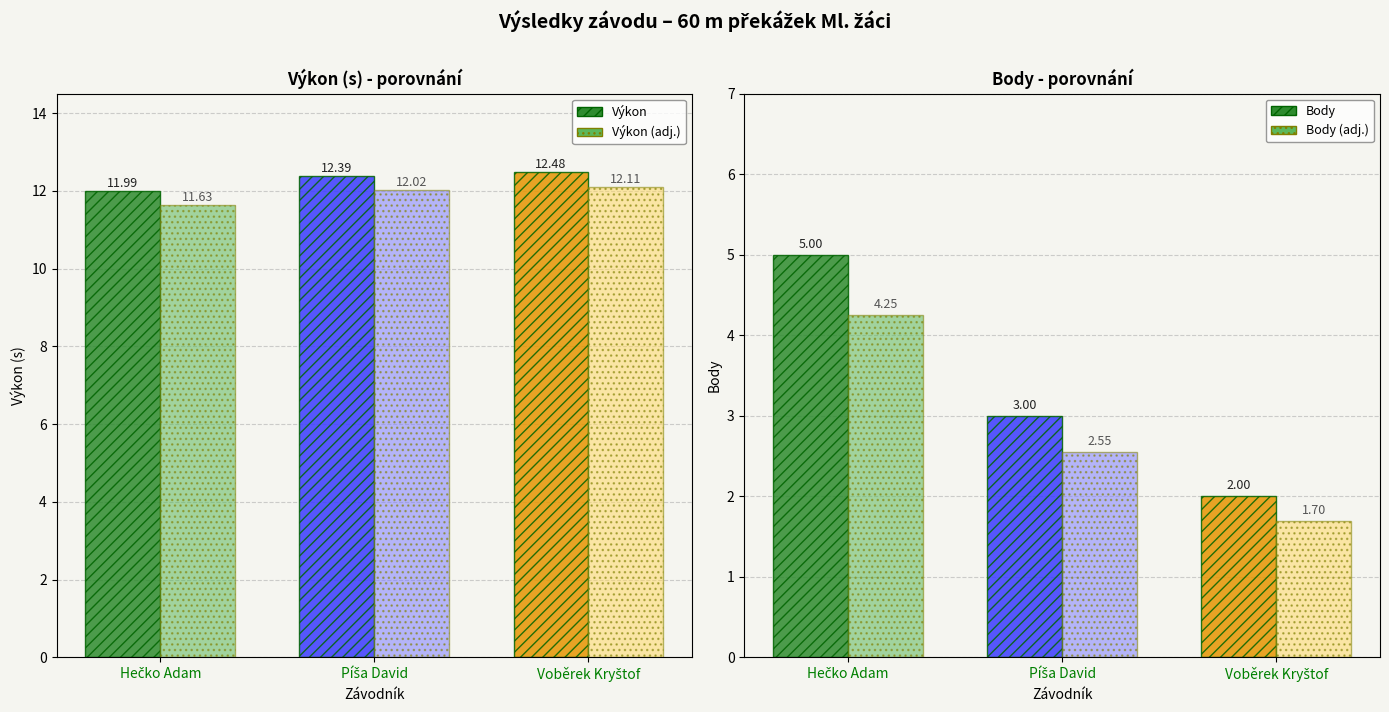

Is it true that Výkon equals 5.9 at Píša David?

False